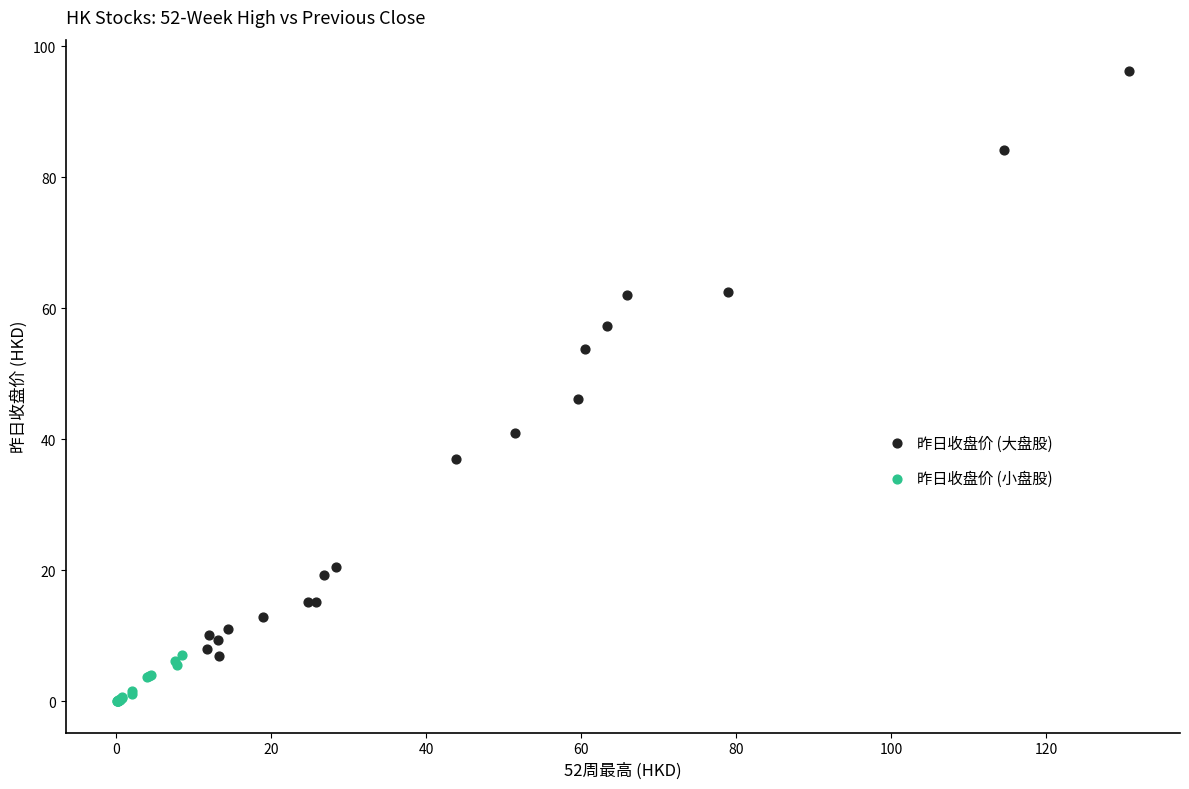

Which series has the largest Y range (max minus min)?

昨日收盘价 (大盘股)